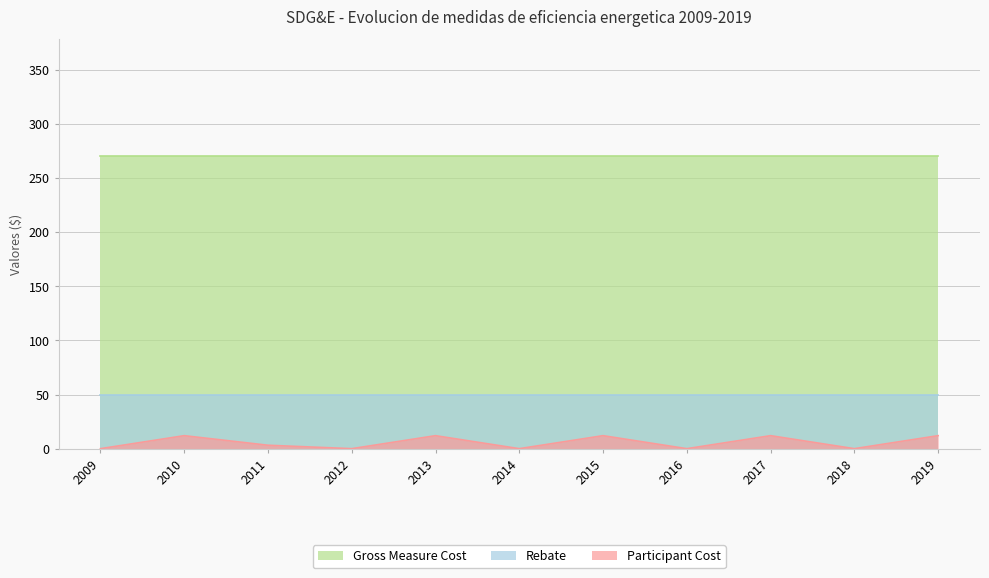

What is the difference between the second highest and minimum values in the Participant Cost series?

12.0